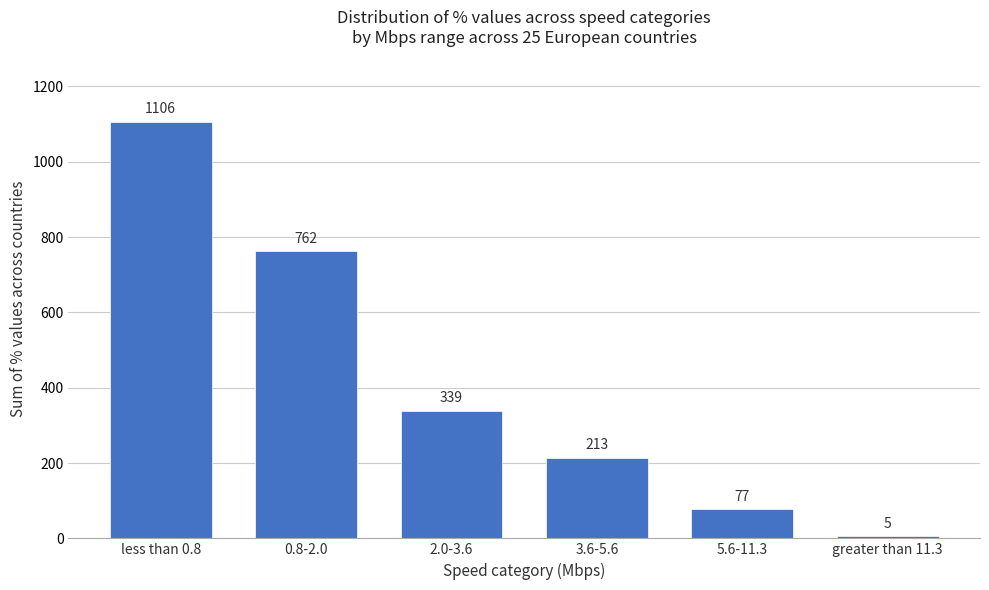

Reading right to left, transcribe all the data shown in this chart.

5	77	213	339	762	1106